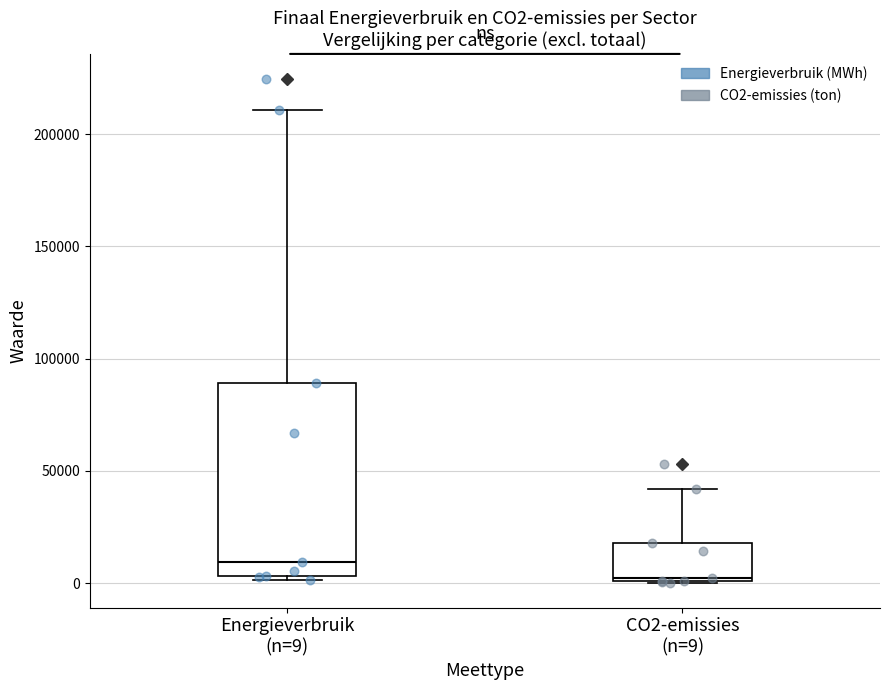

Reading left to right, read every box against the y-axis: the position of its median line, the range the box covers, and the ends of its whiskers. The values are not printed on the chart, so give them approximately, as read against the axis.

Energieverbruik (n=9): median 10000, box 5000 to 90000, whiskers 0 to 210000
CO2-emissies (n=9): median 0, box 0 to 20000, whiskers 0 to 40000